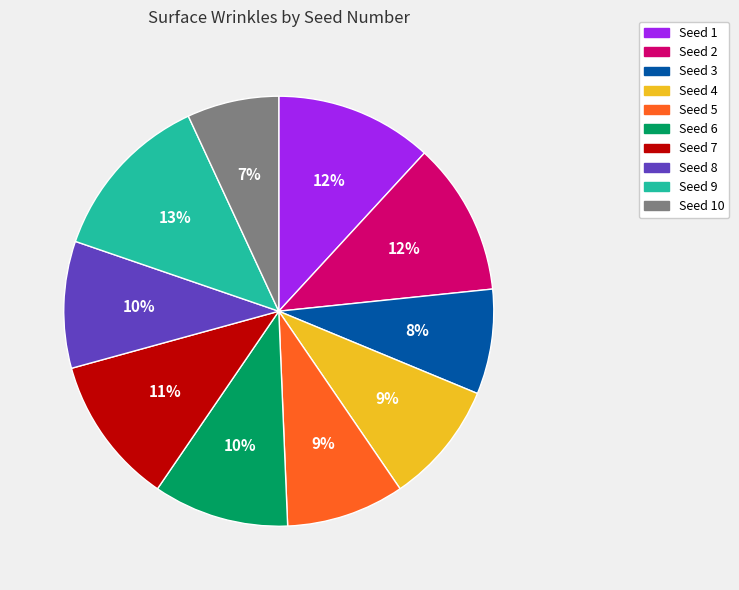

Does any single category account for the majority?

No